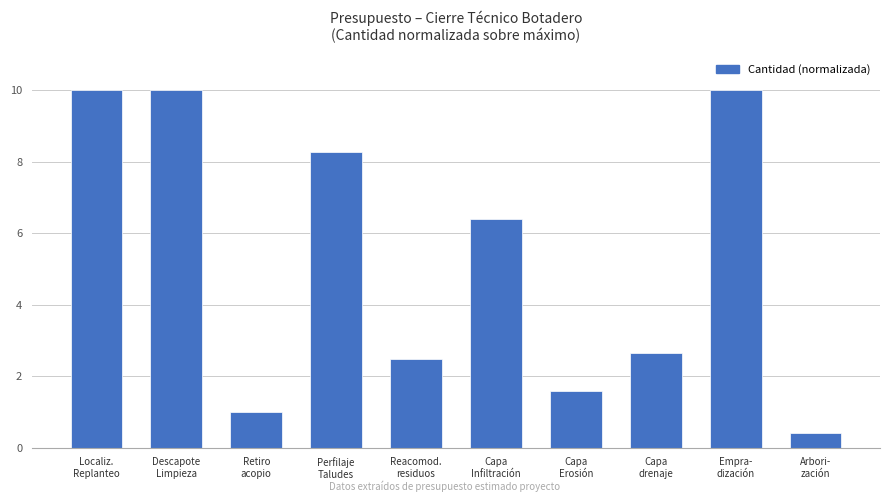

The value at Capa
drenaje is 2.7. True or false?

True